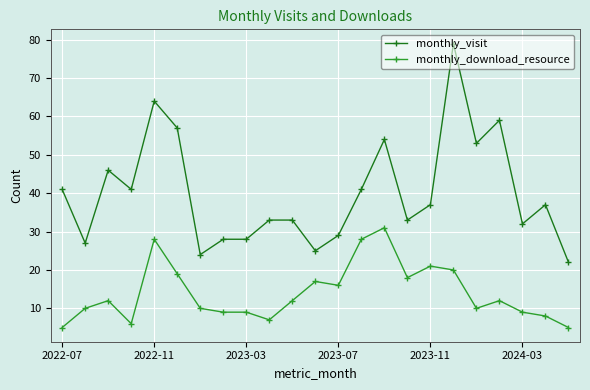

What is the difference between the maximum and minimum values in the monthly_download_resource series?

26